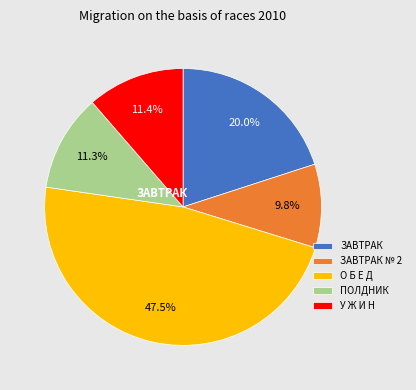

To the nearest percent, what is the difference between the О Б Е Д and ЗАВТРАК № 2 slice percentages?

38%